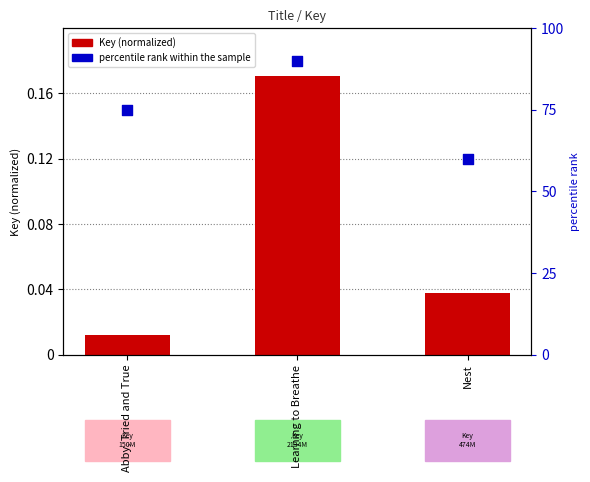

At how many categories does at least one series exceed 0?

3